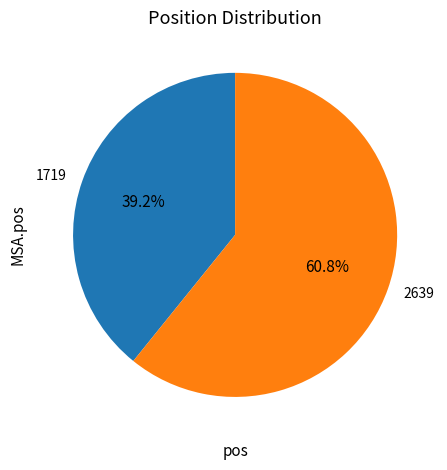

Which category has the smallest portion of the pie?

1719